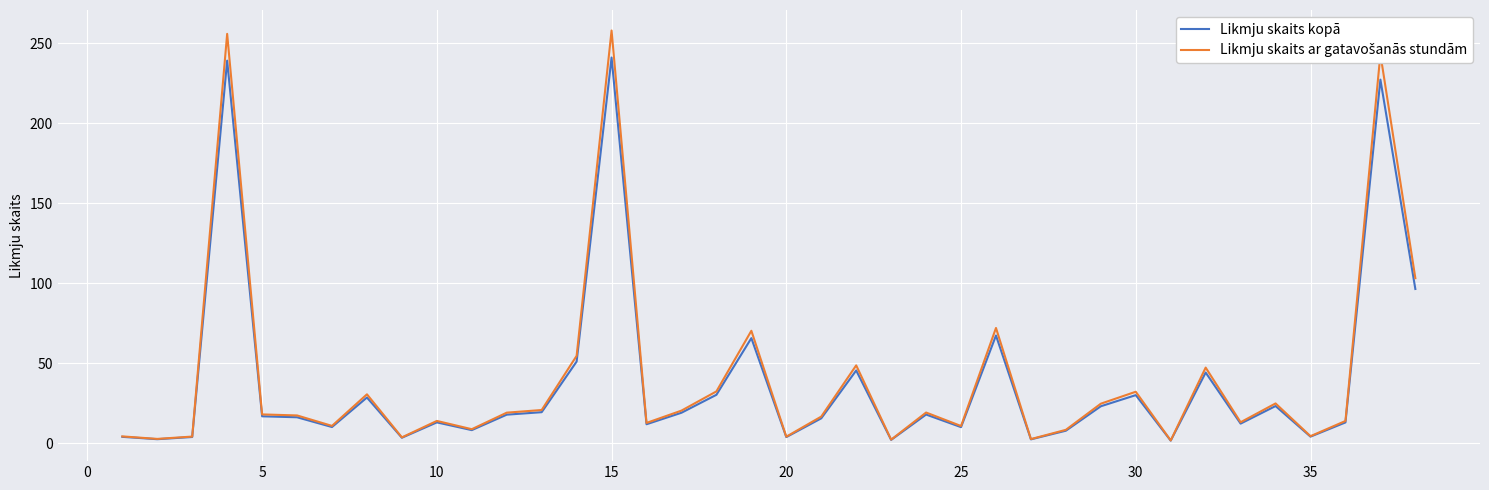

What is the greatest value displayed?

257.9